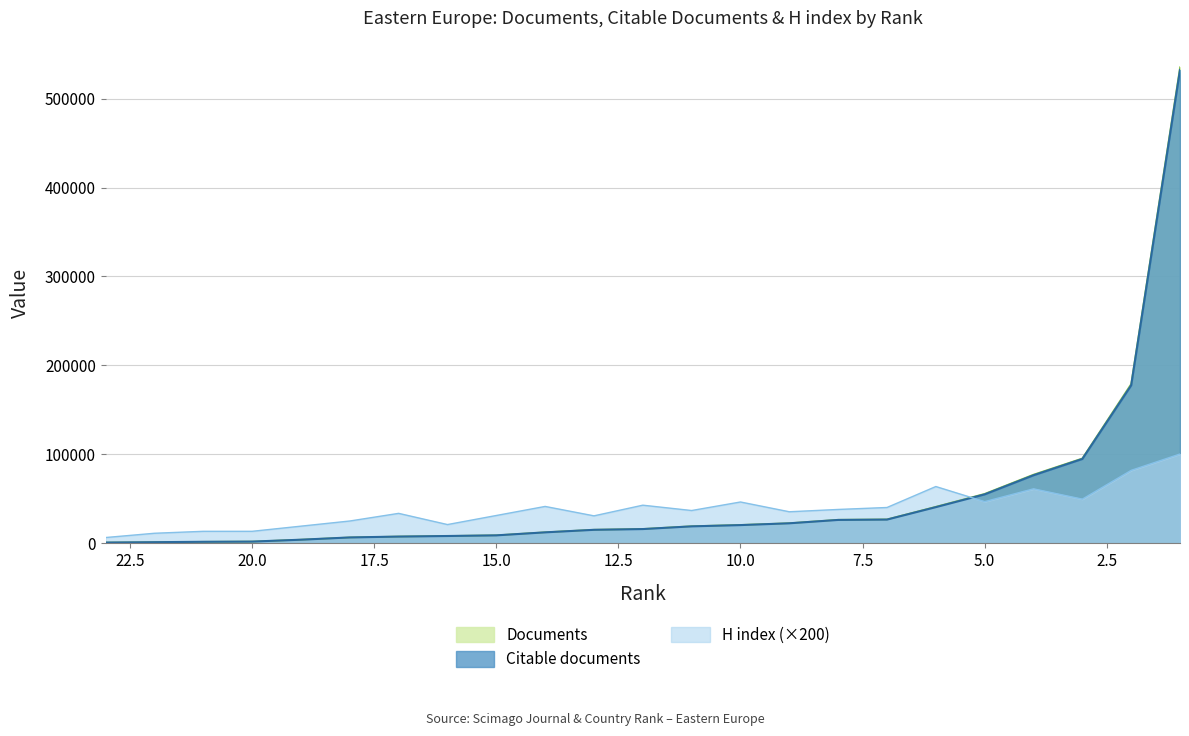

Which series has the largest range (max minus min)?

Documents